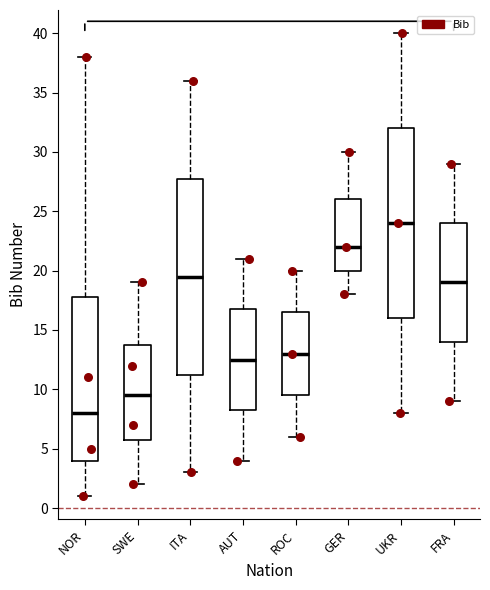

Comparing the boxes themselves (not the whiskers), which one is the tallest?

ITA